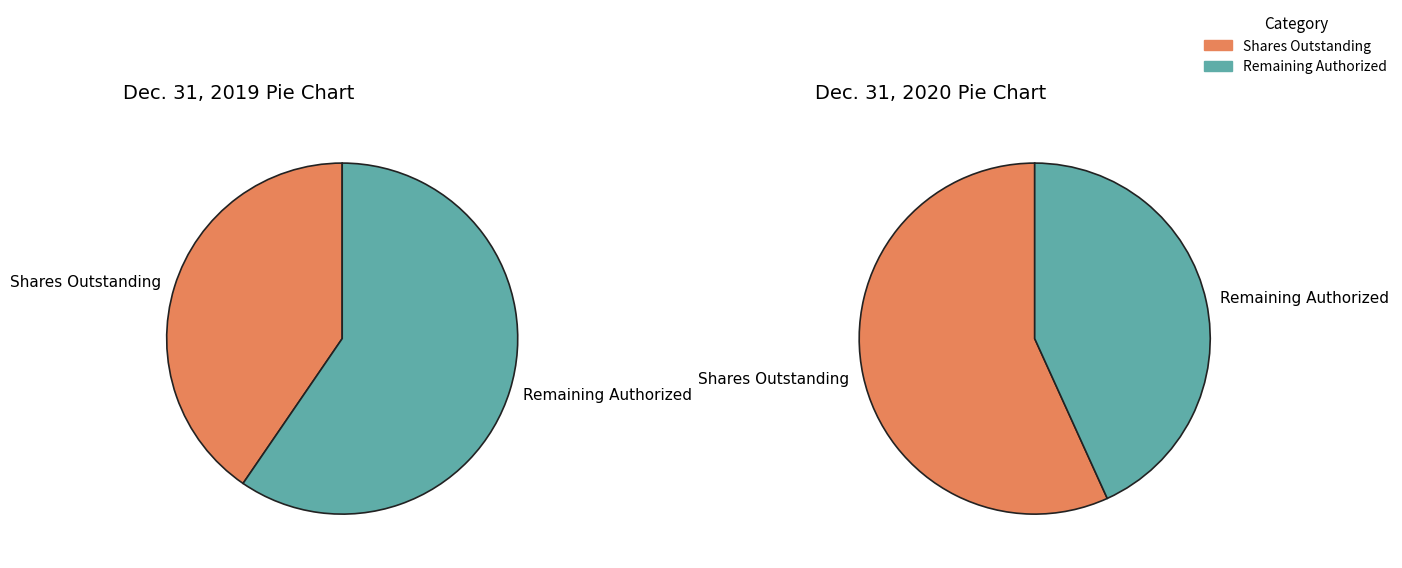

How much of the chart is everything except Common stock, shares outstanding?

50.0%